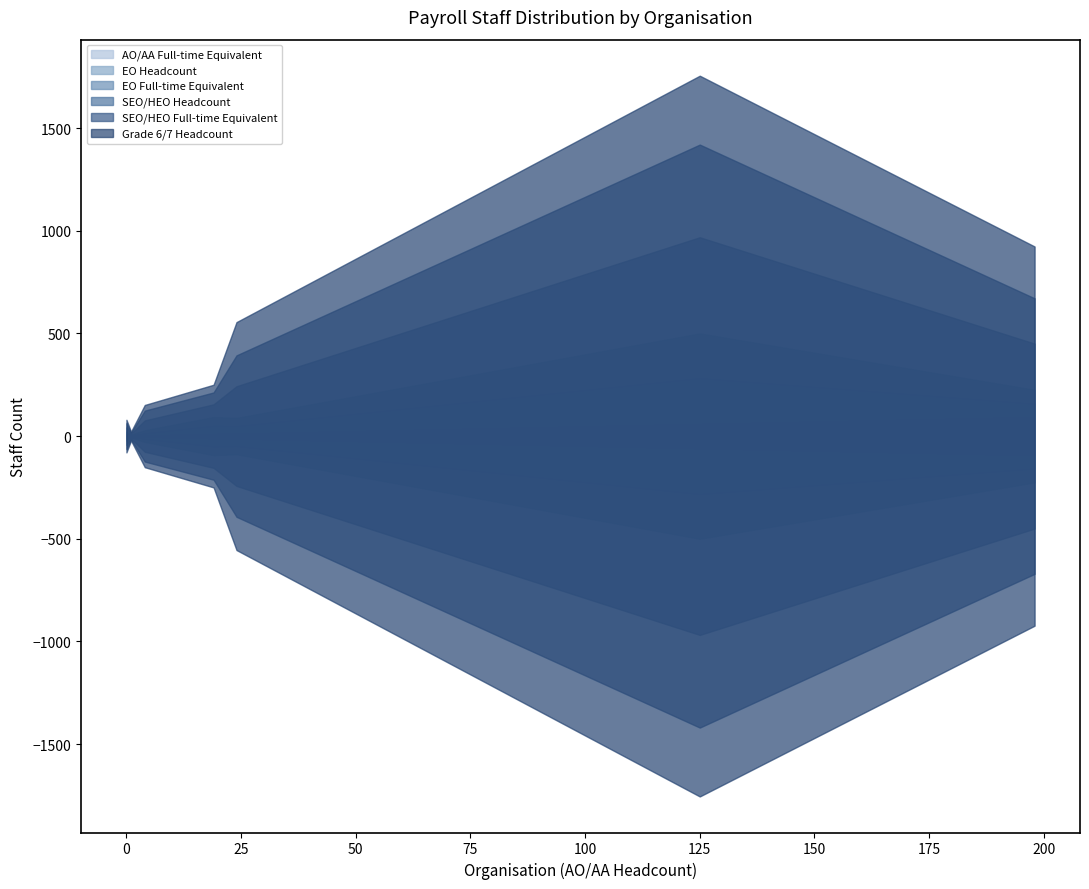

What is the sum of all EO Full-time Equivalent values?

774.0